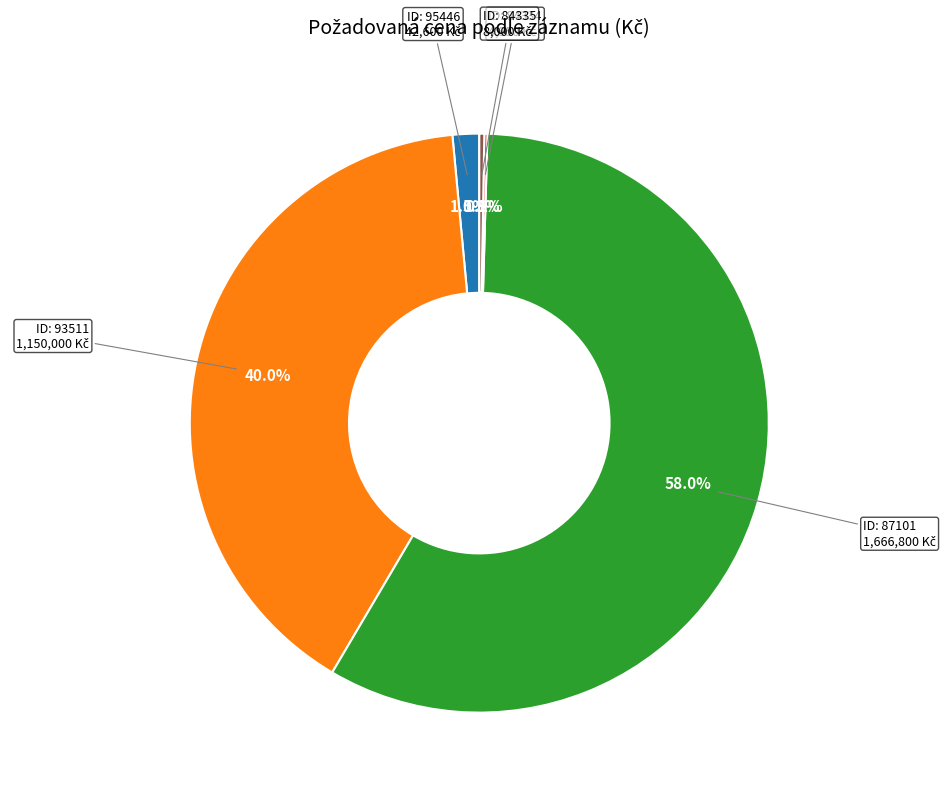

Does any single category account for the majority?

Yes